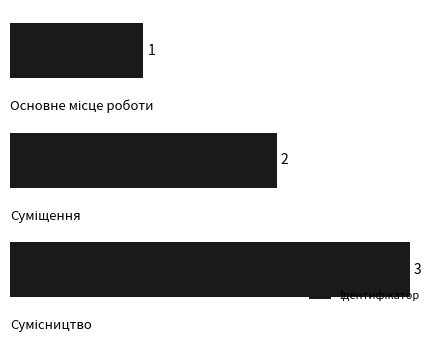

How many values are between 1 and 3?

3